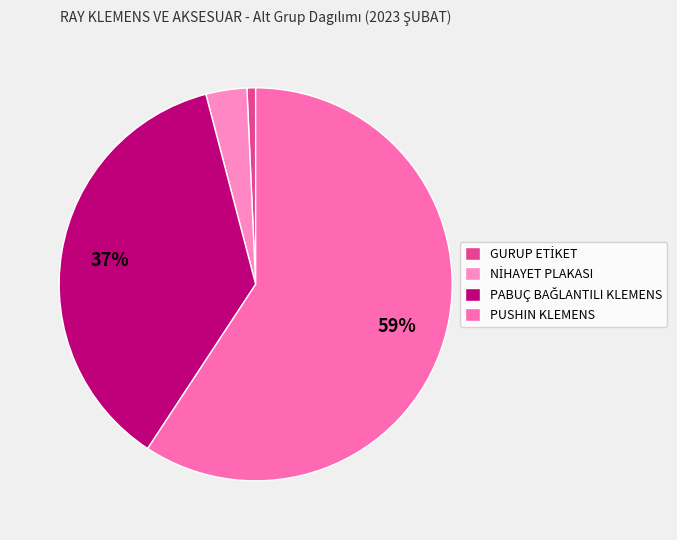

Count the number of slices in the pie.

4